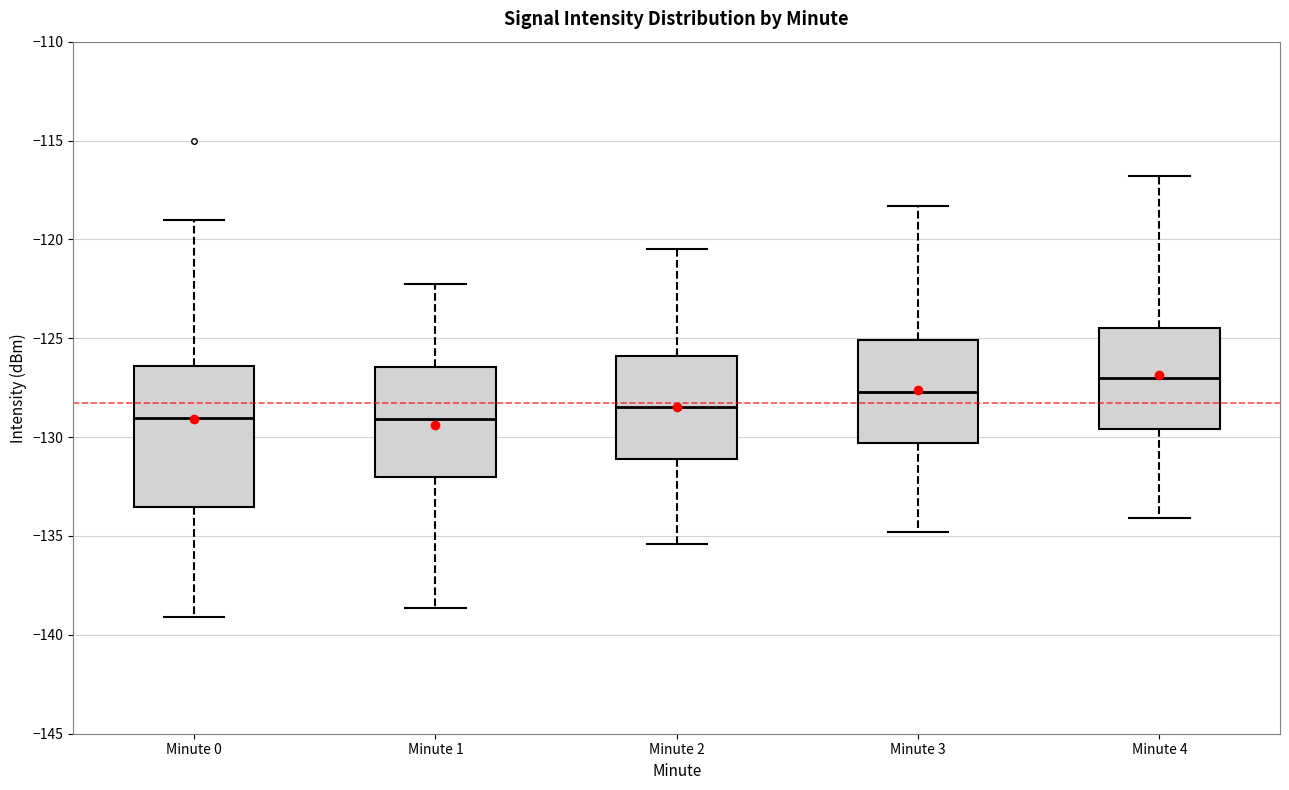

Where is the lower edge of the box for Minute 4 on the y-axis? The values are not printed on the chart, so give them approximately, as read against the axis.

-129.5